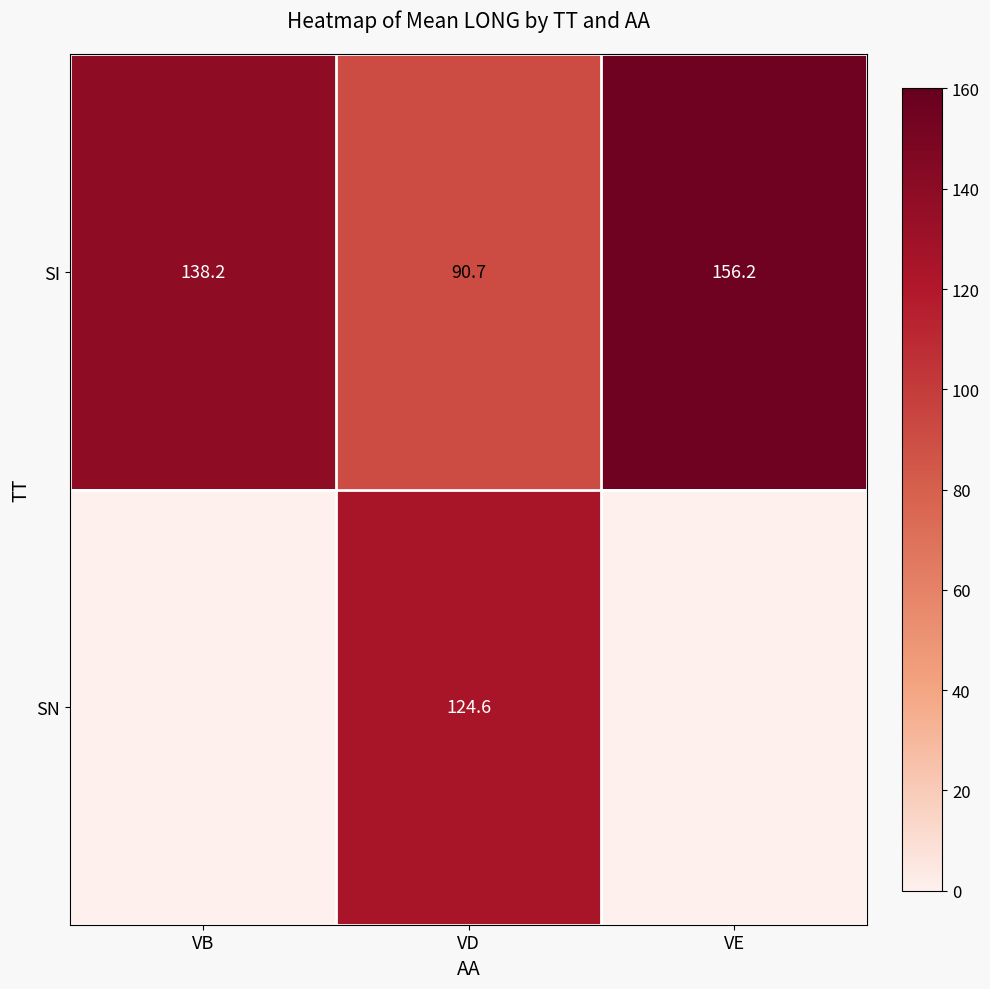

True or false: SI has a value of 76.6 at VE.

False